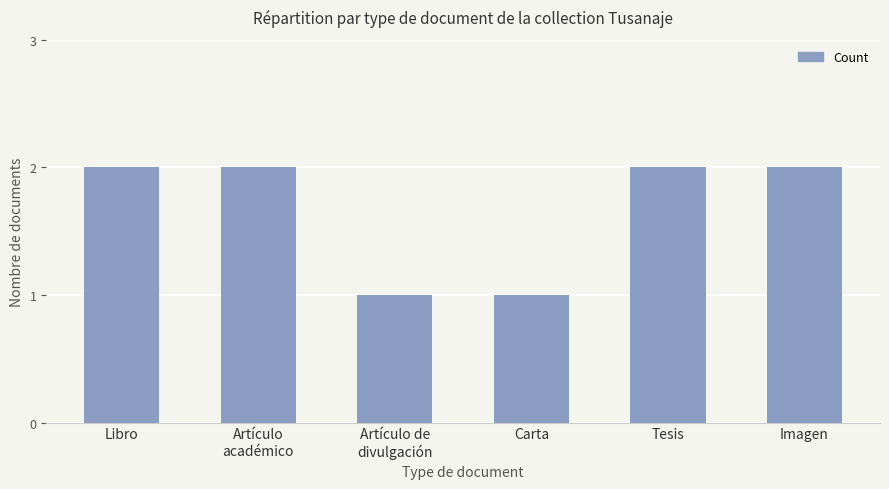

Approximately how many times larger is the value at Artículo de
divulgación compared to Imagen?

0.5